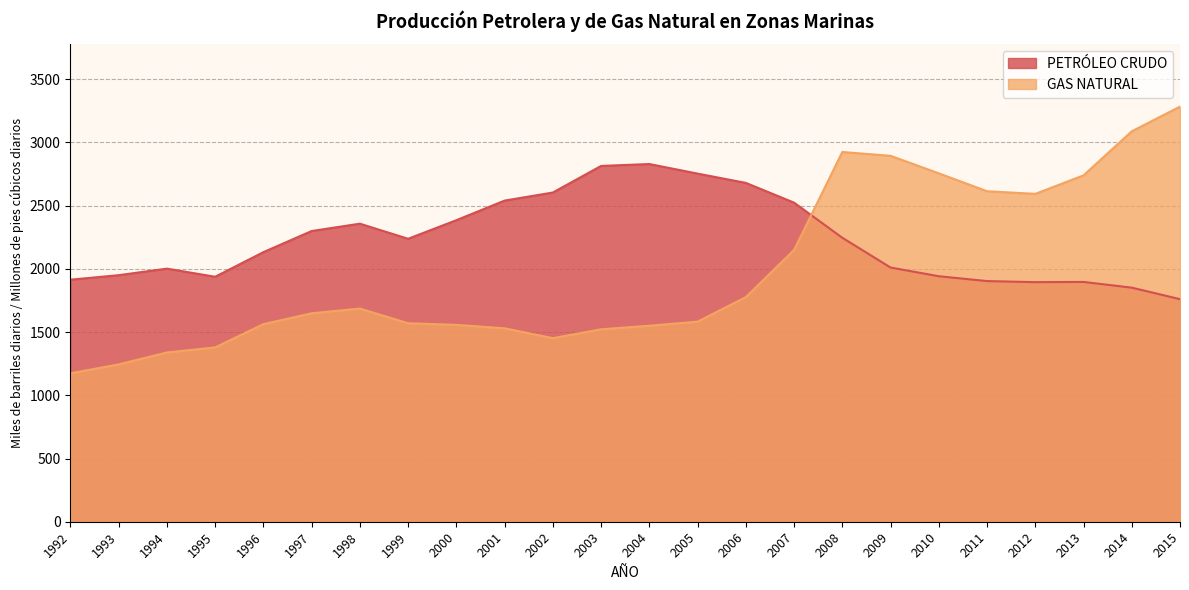

Which series has the largest range (max minus min)?

GAS NATURAL